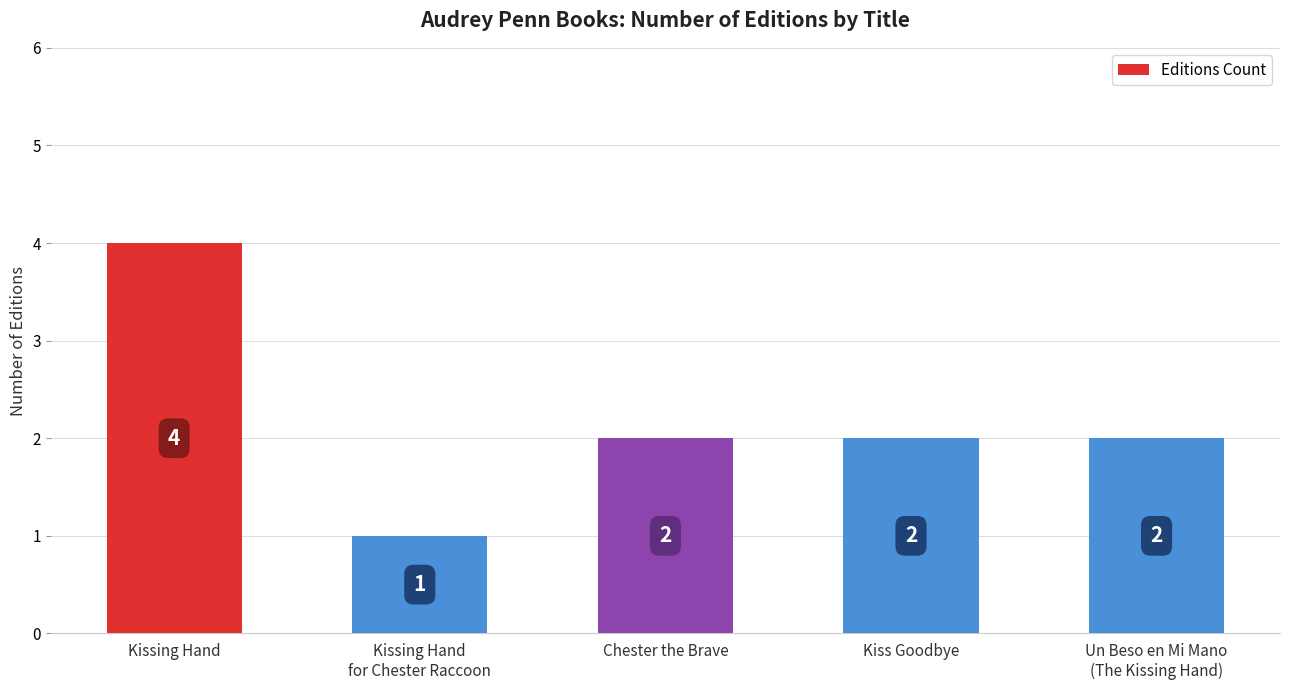

How many series are shown in this chart?

1